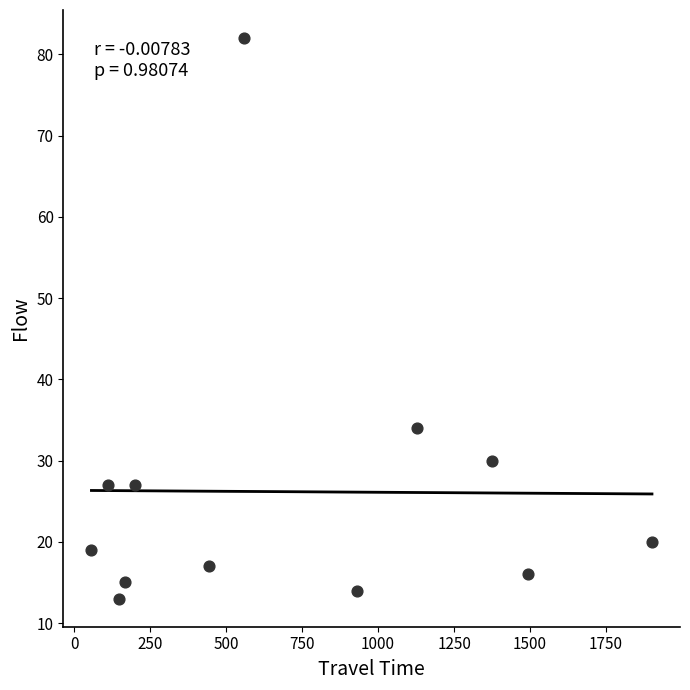

What is the range of X values (max minus min)?

1844